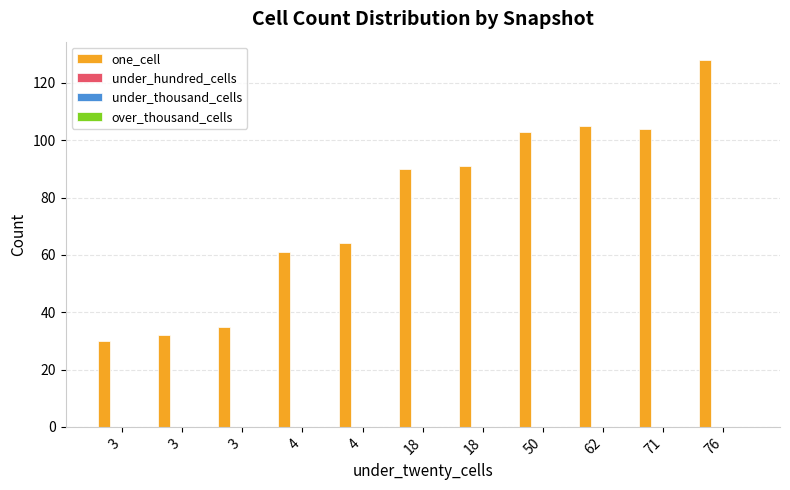

What is the difference between the maximum and minimum values?

98